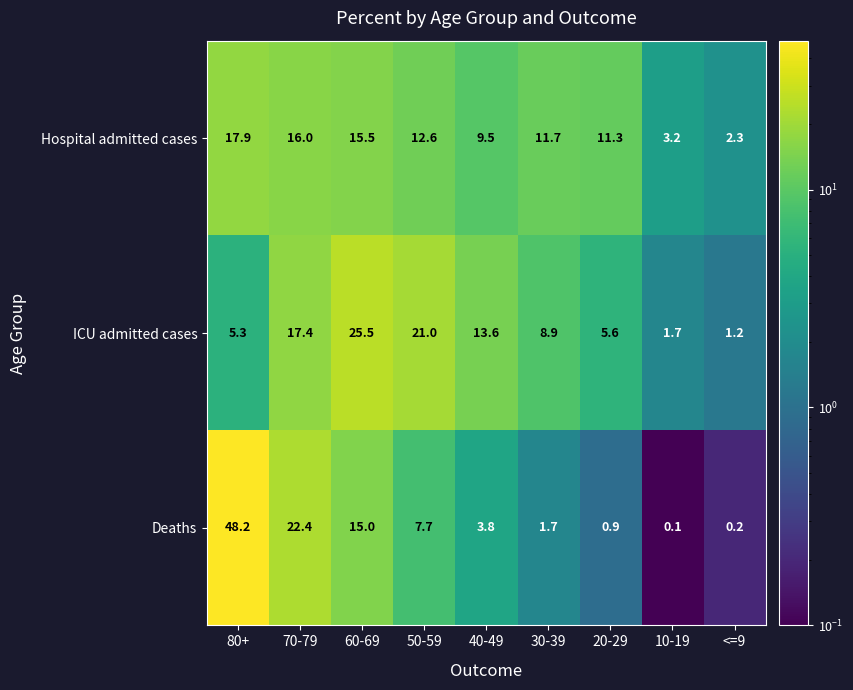

At how many categories does at least one series exceed 25?

2